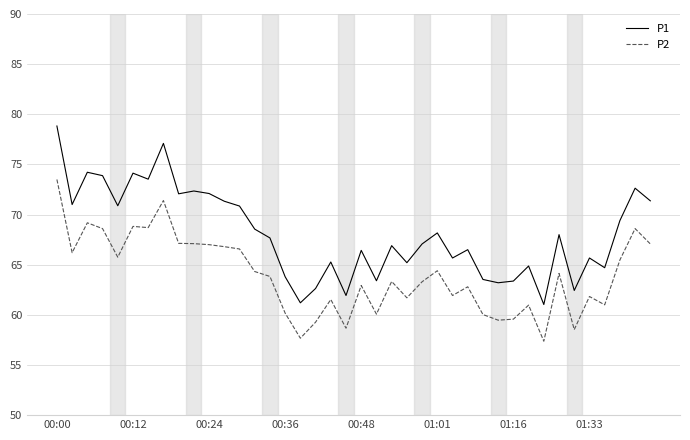

Which series has the widest spread of values?

P1